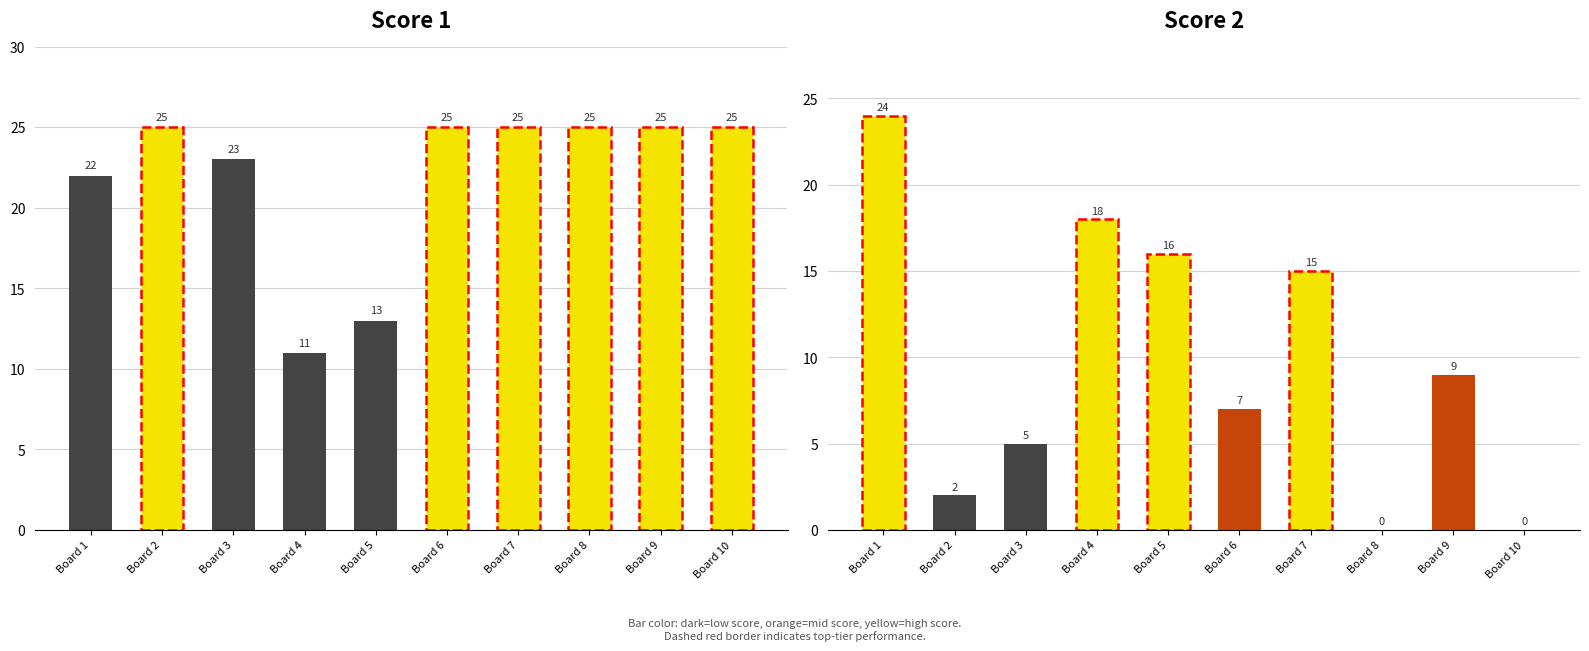

Reading left to right, extract all data points from this chart.

Score 1: 22	25	23	11	13	25	25	25	25	25
Score 2: 24	2	5	18	16	7	15	0	9	0